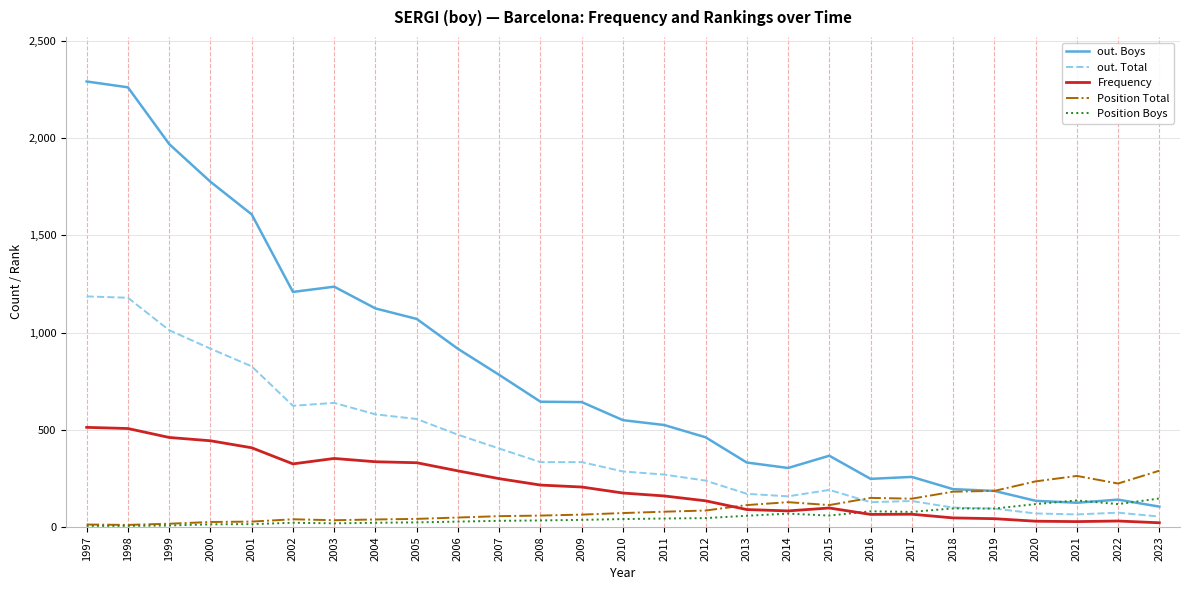

What is the sum of the Position Total values at 2007 and 2016?

204